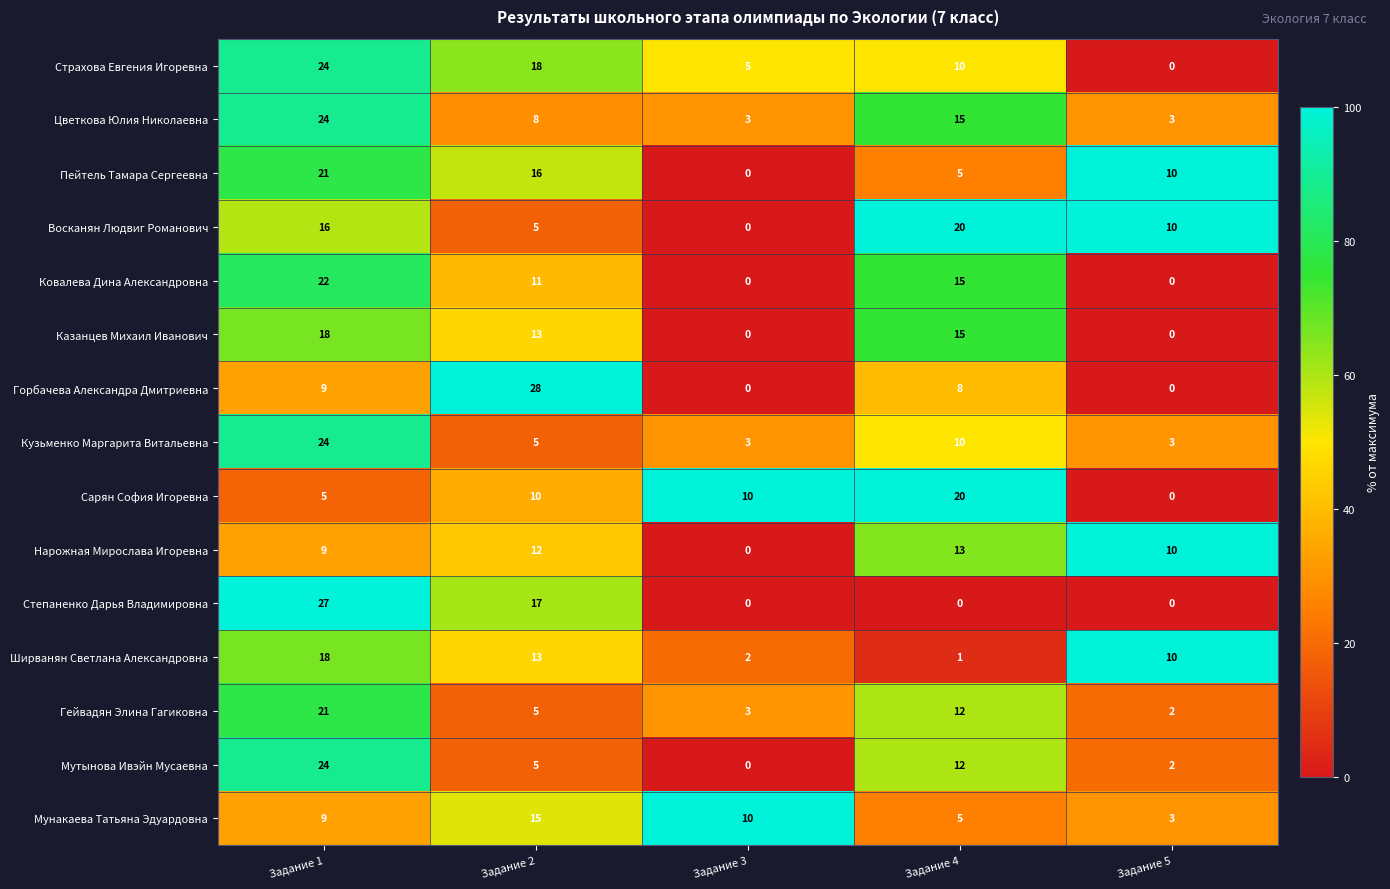

How many series are shown in this chart?

15